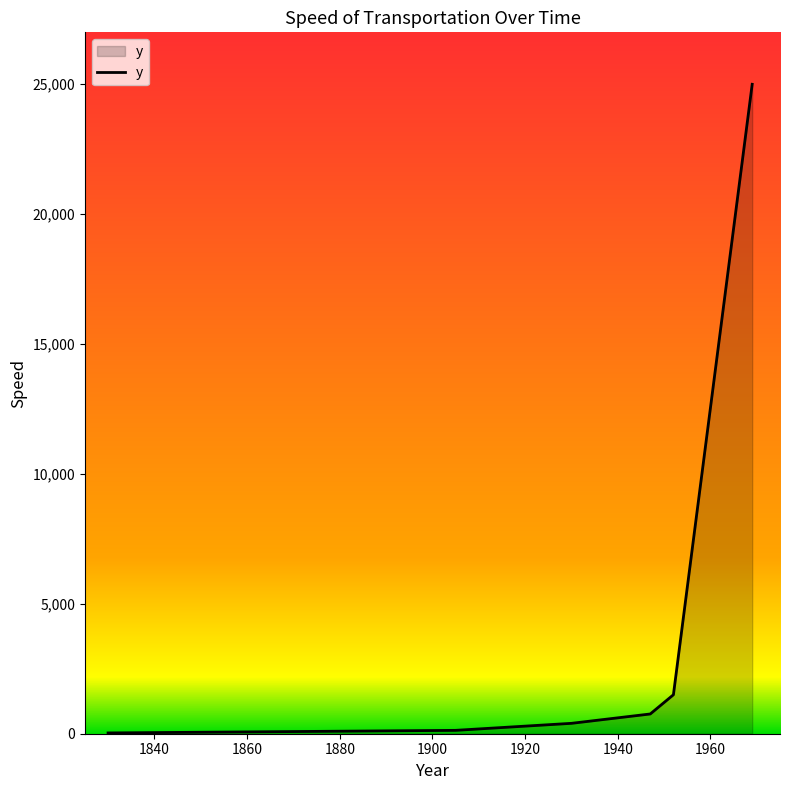

True or false: there are more than 2 points higher than both neighbors.

False